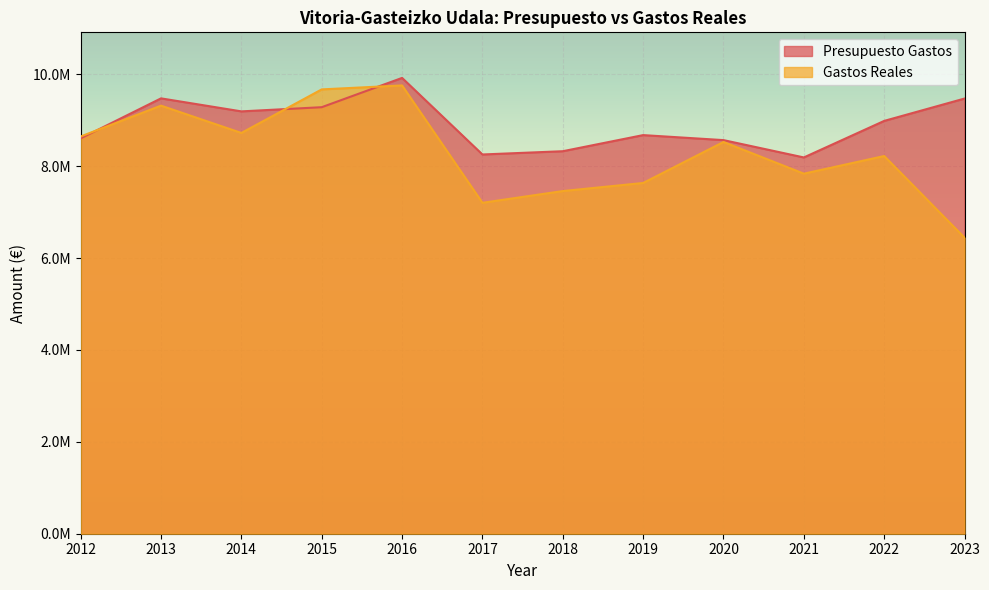

What is the value of the Gastos Reales point at the 1st from the left?

8645257.8